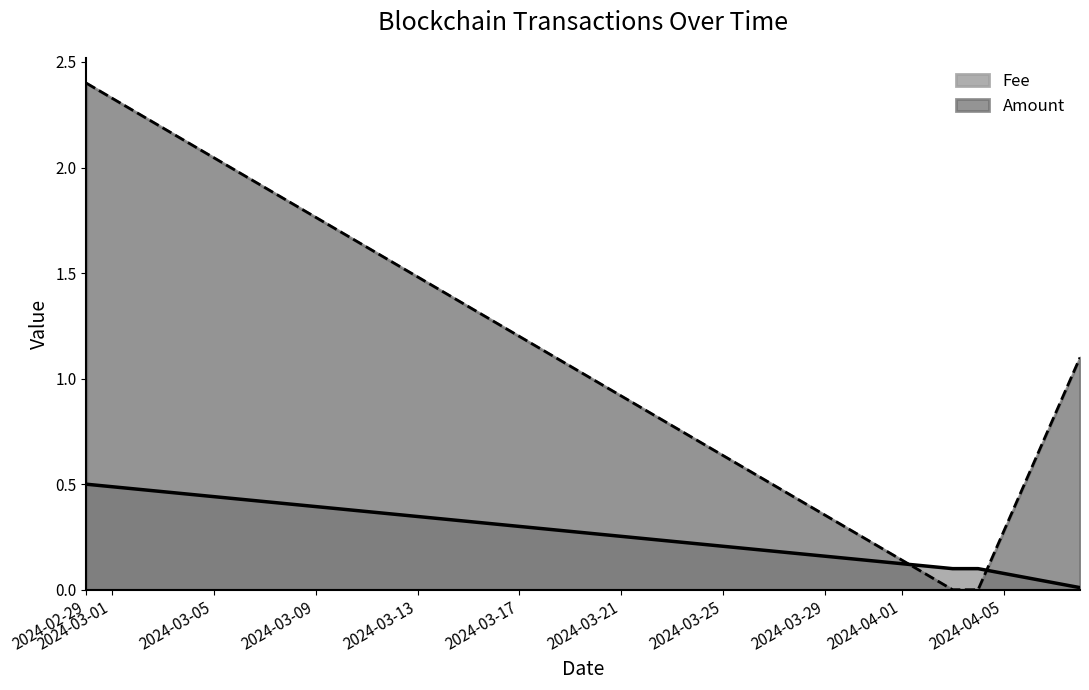

How many lines are shown in the chart?

2